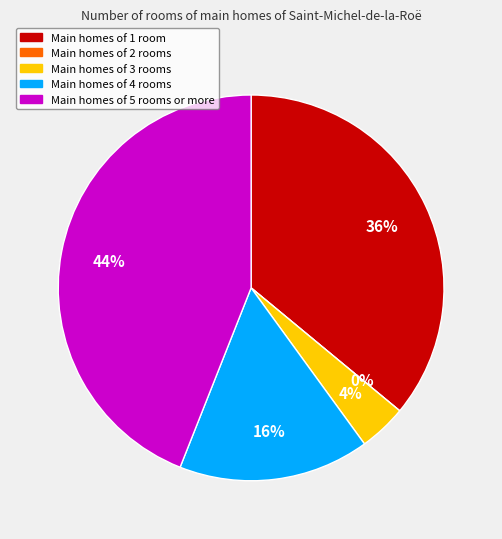

Which has a higher value, Board 1 or Board 3?

Board 1